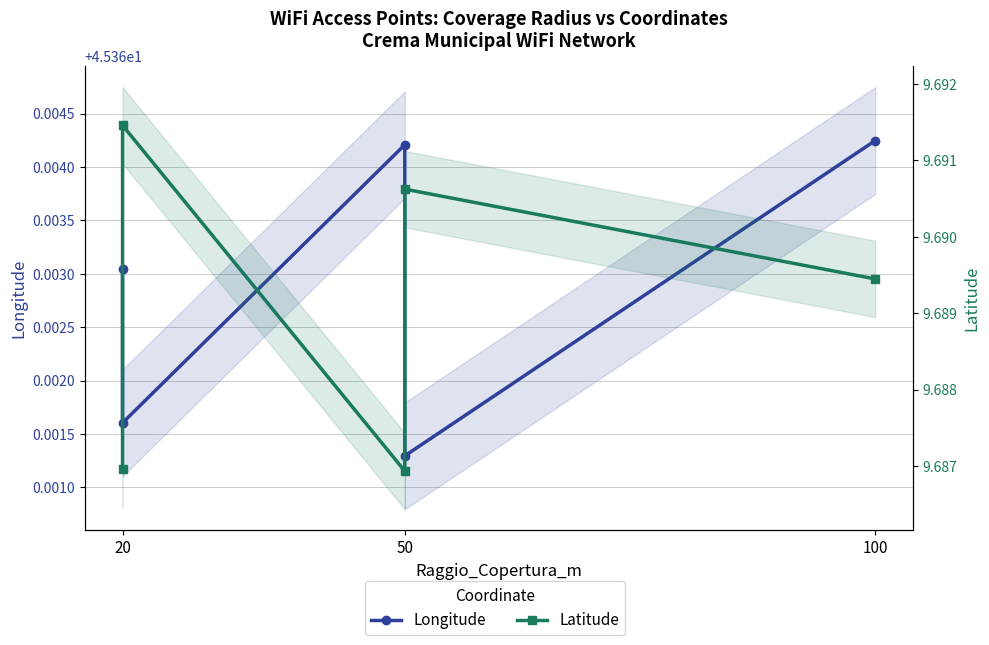

Which series has the largest total across all categories?

Longitude